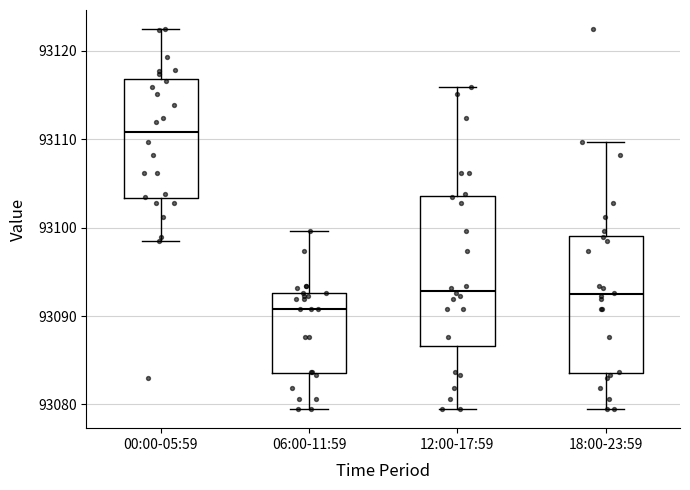

Which box has the lowest median line?

06:00-11:59